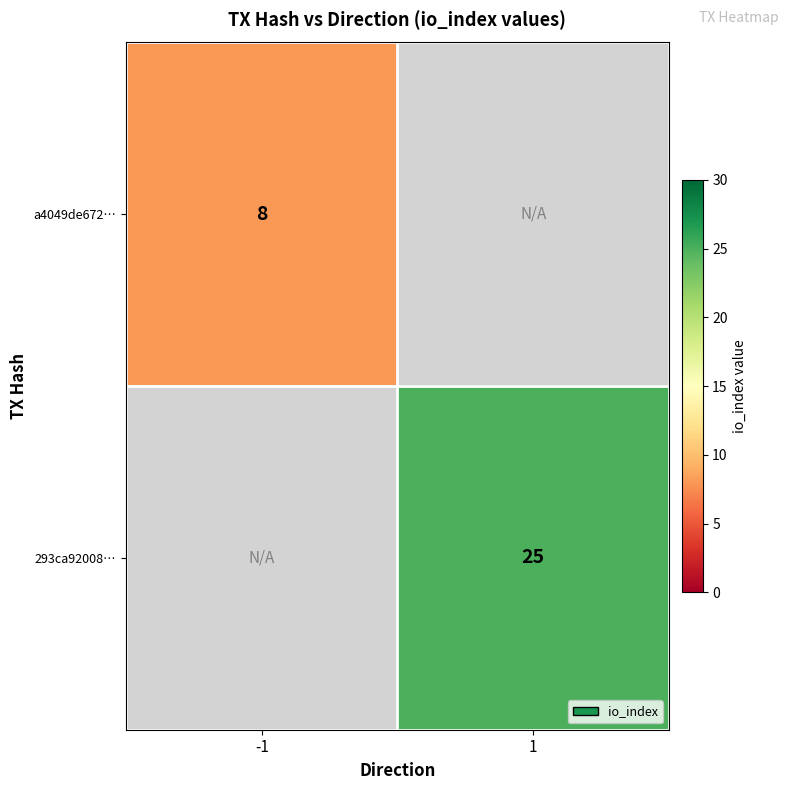

The value of a4049de672… at -1 is 12. True or false?

False